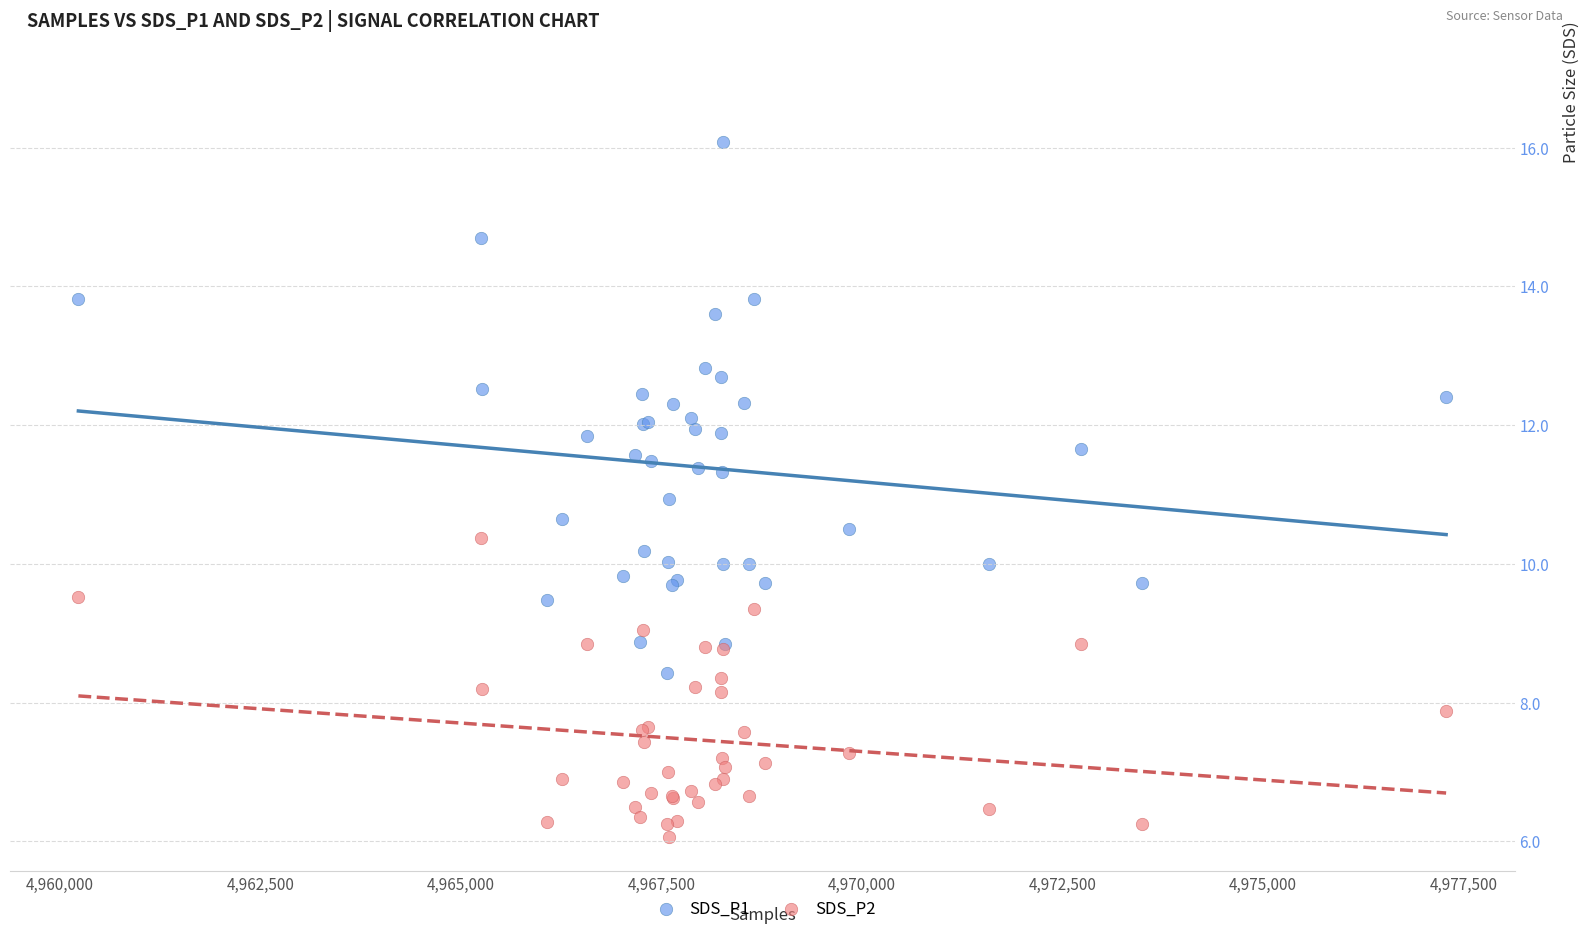

Which series reaches the minimum Y coordinate?

SDS_P2